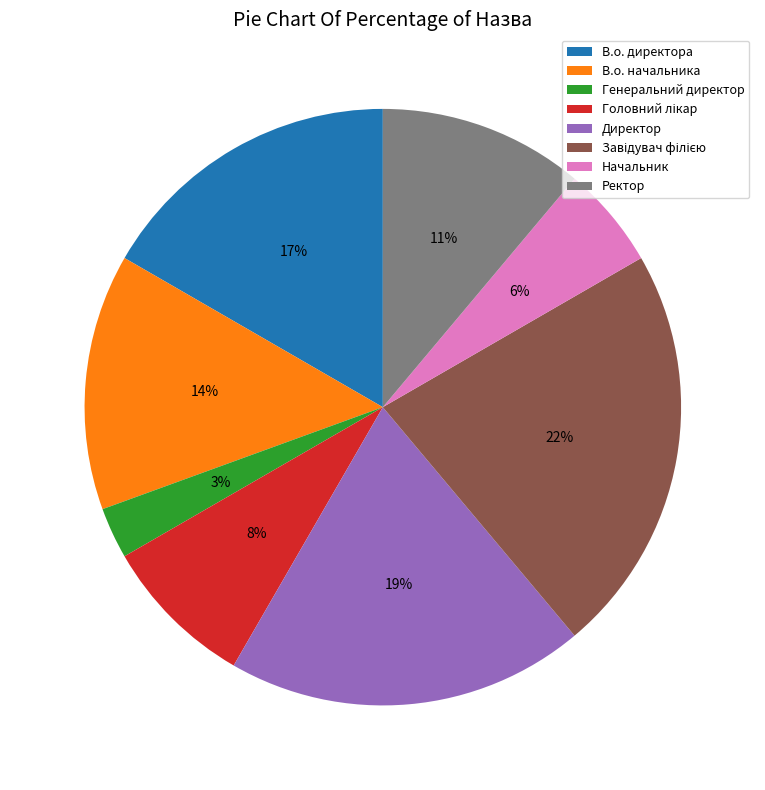

What is the ratio of the value at Ректор to the value at Директор?

0.6